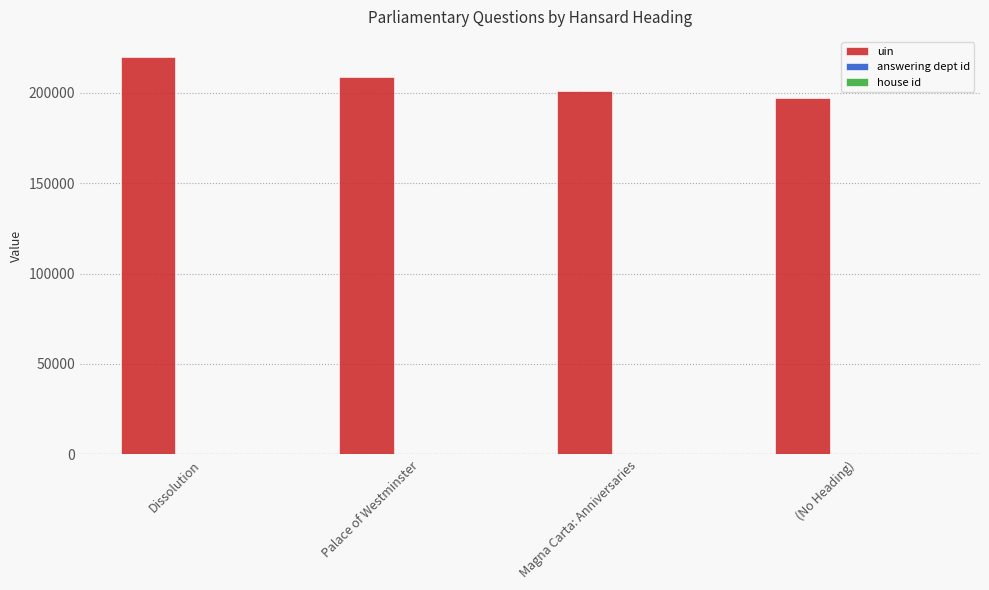

At which category is the sum across all series the highest?

Dissolution